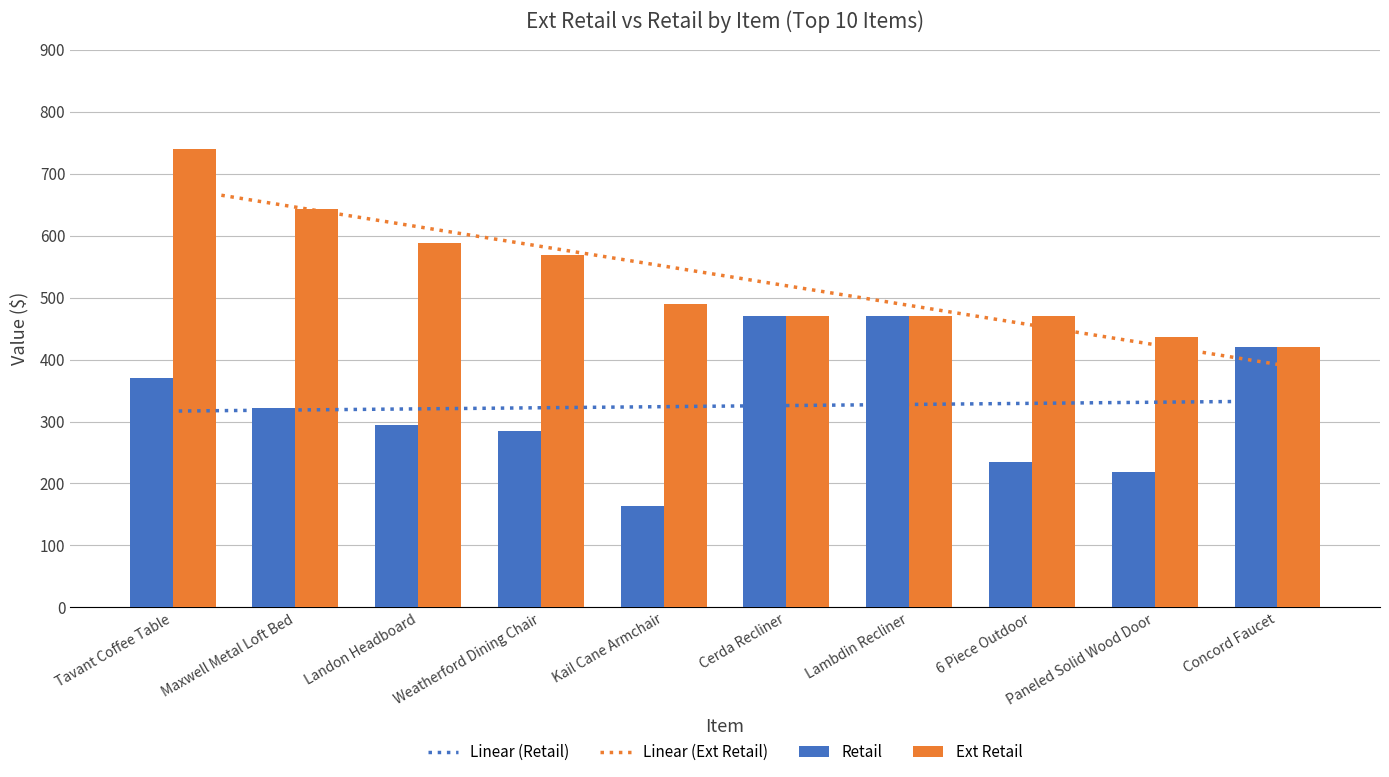

True or false: Retail has a value of 370.0 at Tavant Coffee Table.

True